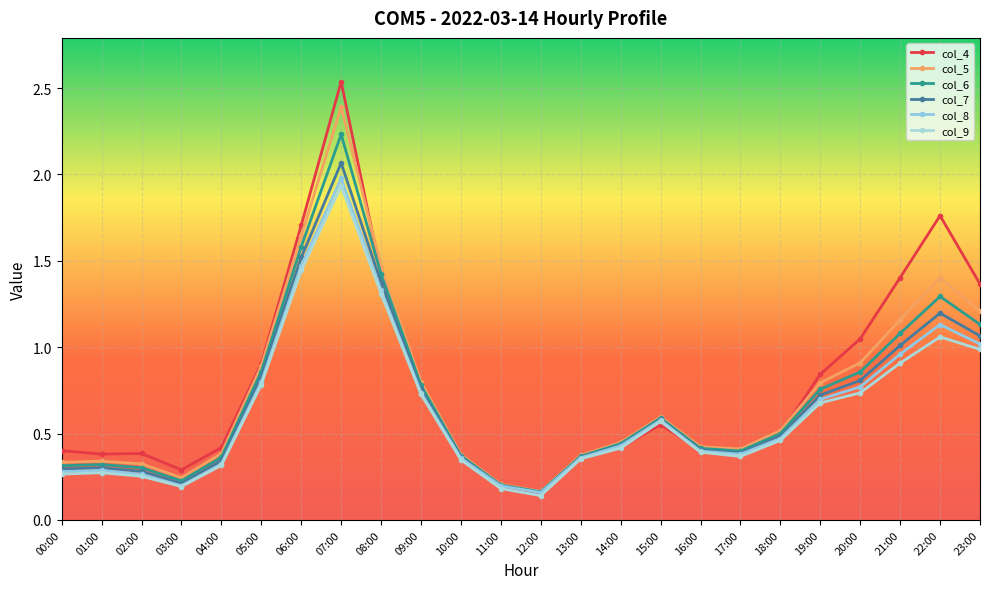

What is the difference between the maximum and second lowest values in the col_4 series?

2.3